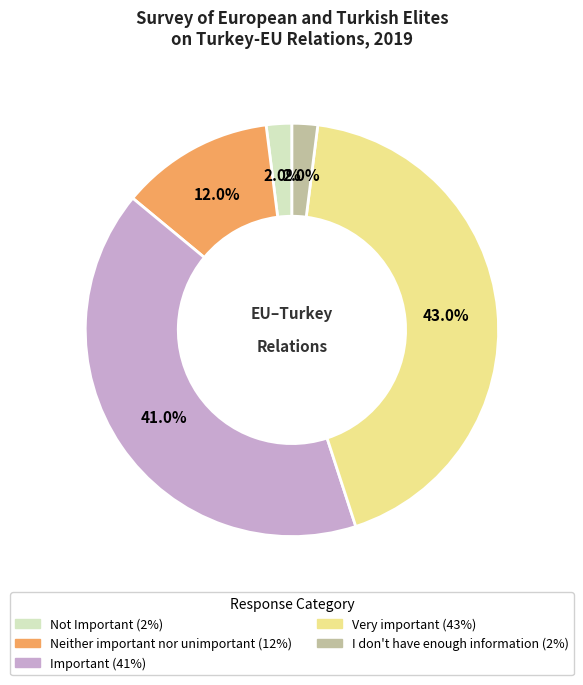

What percentage is the Neither important nor unimportant slice, to the nearest percent?

12%